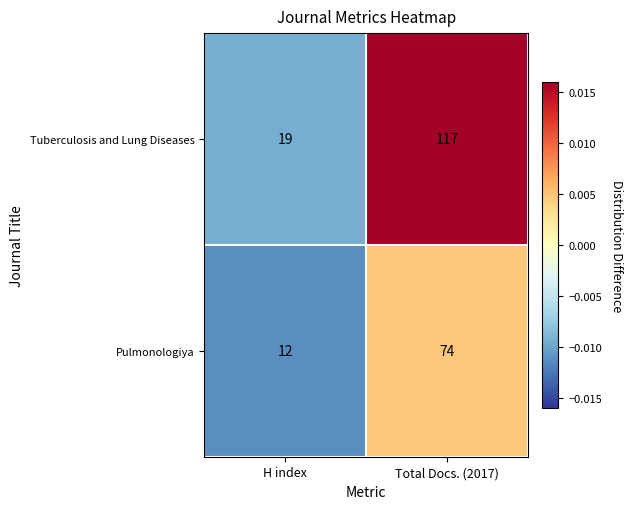

Which series has the widest spread of values?

Tuberculosis and Lung Diseases